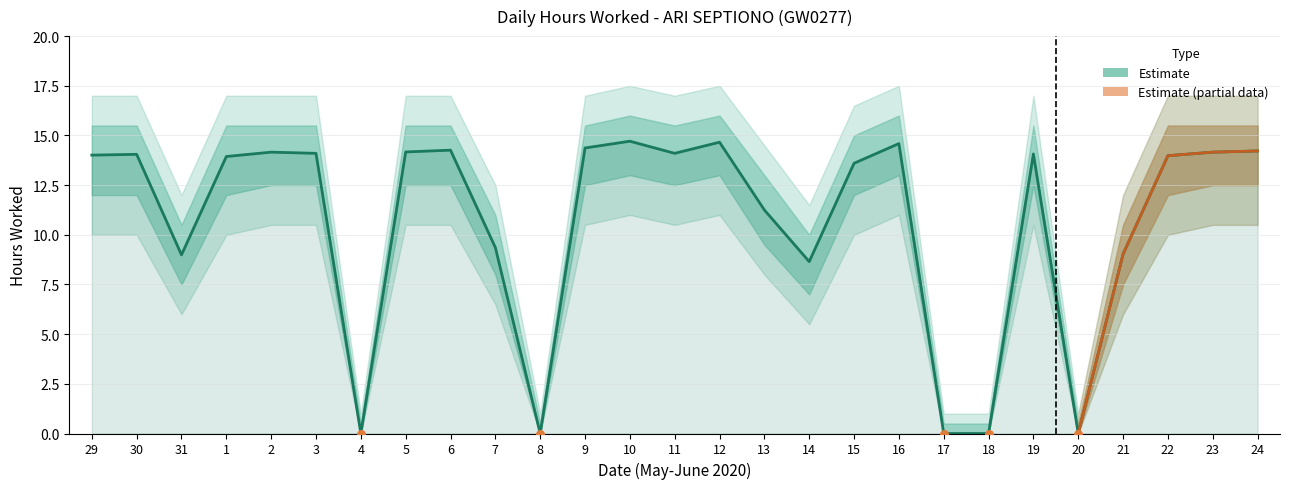

What is the change in value from 11 to 23?

+0.1